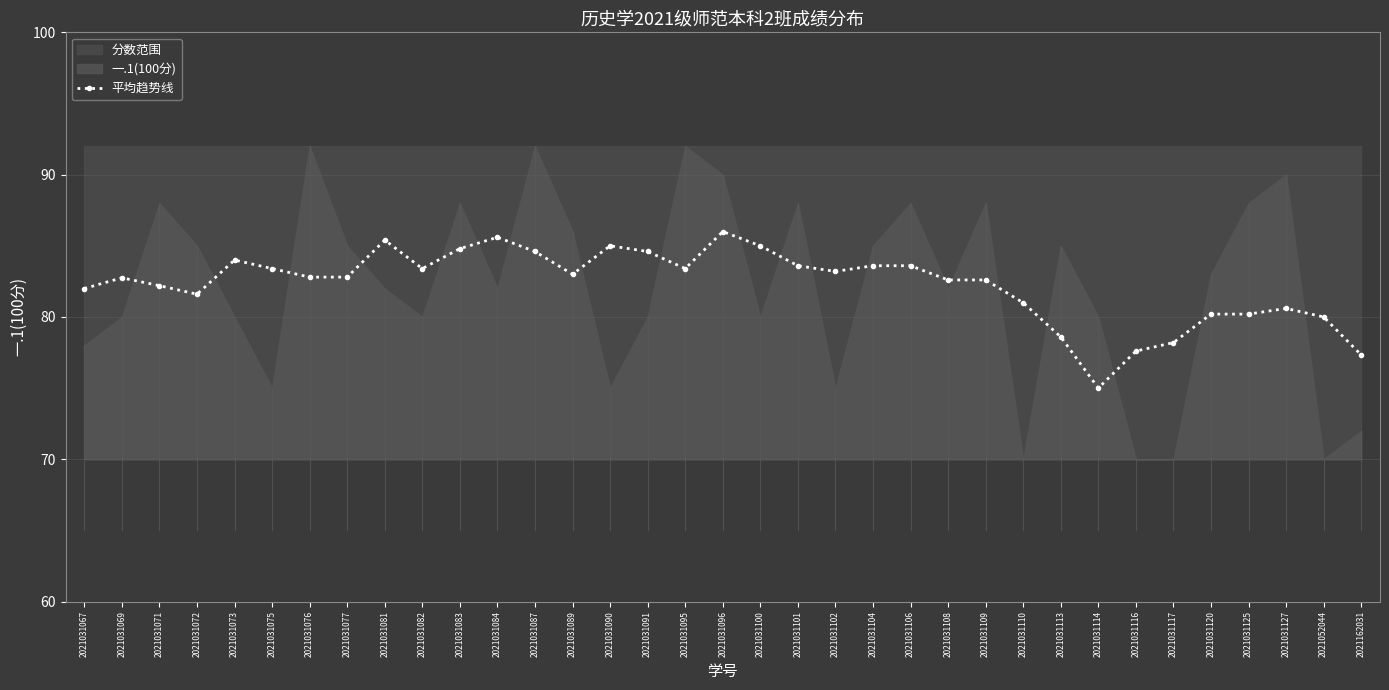

List the labels in order of value, largest first.

2021031096, 2021031084, 2021031081, 2021031090, 2021031100, 2021031083, 2021031087, 2021031091, 2021031073, 2021031101, 2021031104, 2021031106, 2021031075, 2021031082, 2021031095, 2021031102, 2021031089, 2021031076, 2021031077, 2021031069, 2021031108, 2021031109, 2021031071, 2021031067, 2021031072, 2021031110, 2021031127, 2021031120, 2021031125, 2021052044, 2021031113, 2021031117, 2021031116, 2021162031, 2021031114